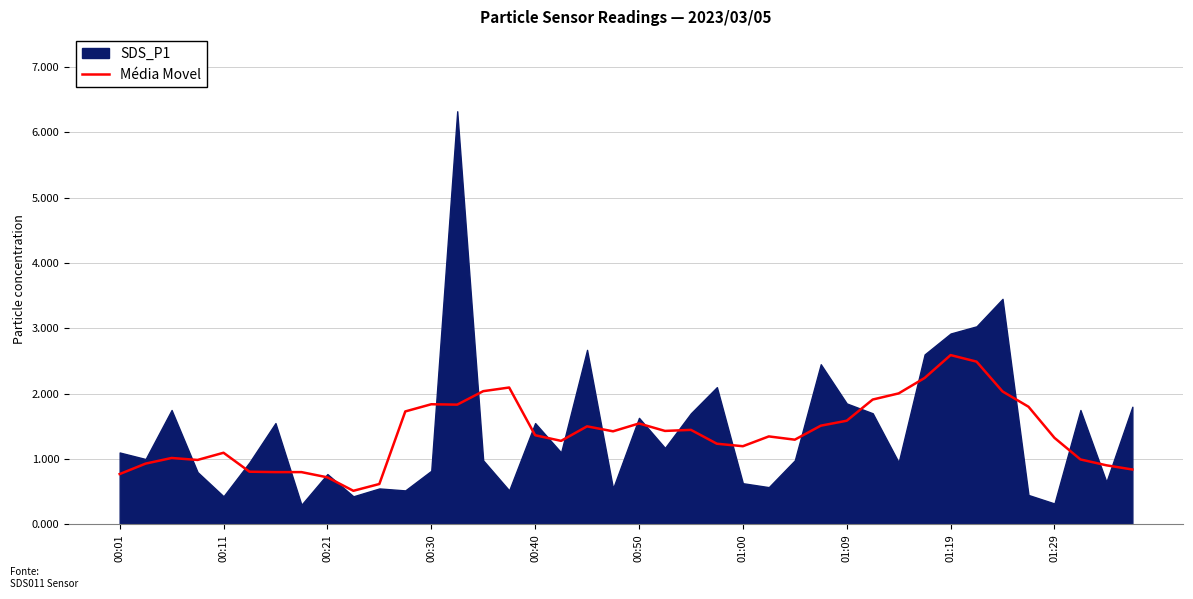

What is the minimum value for Média Movel?

0.5